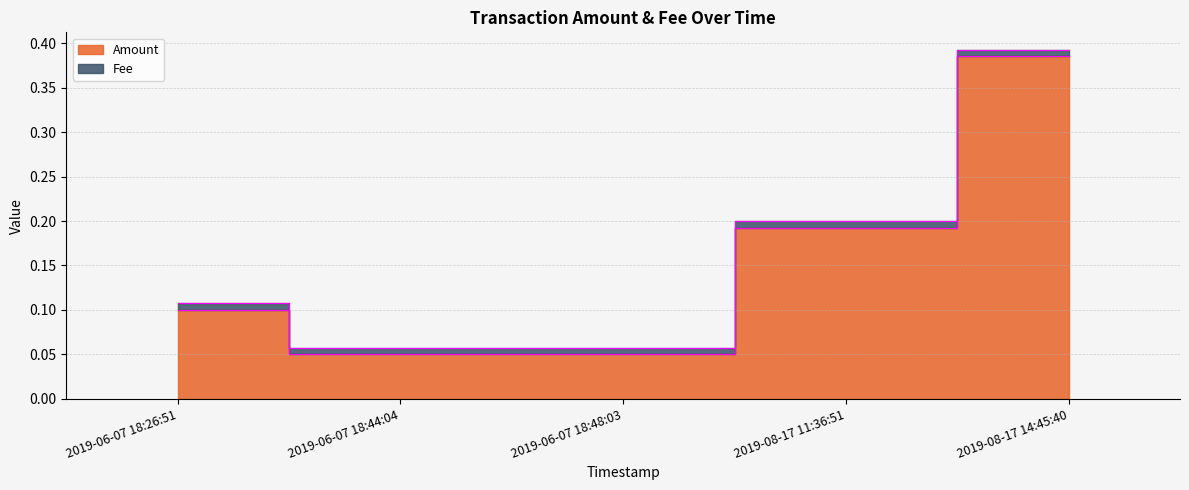

What are all the series names shown in the legend?

Amount, Fee